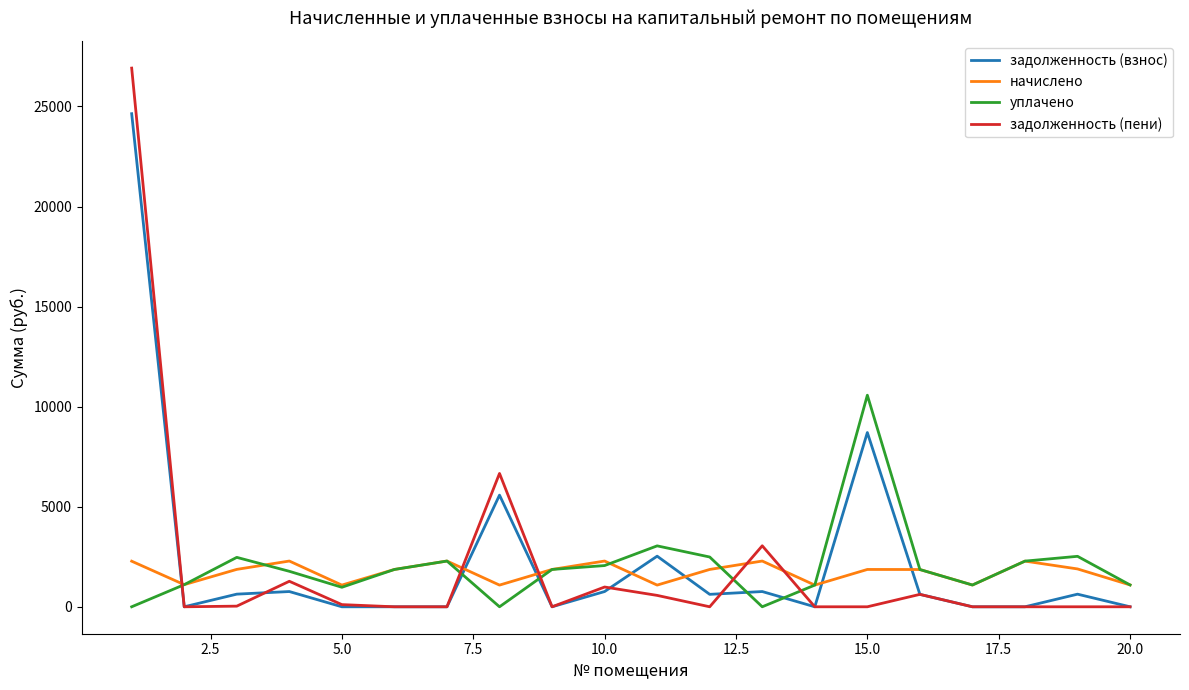

Which series has the widest spread of values?

задолженность (пени)